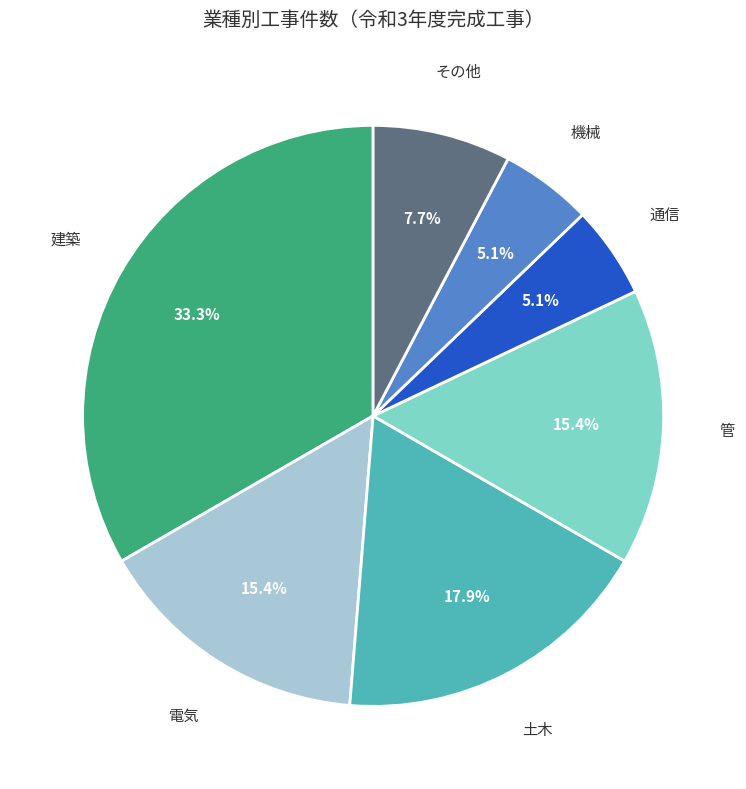

Is there any slice that represents more than half of the pie?

No